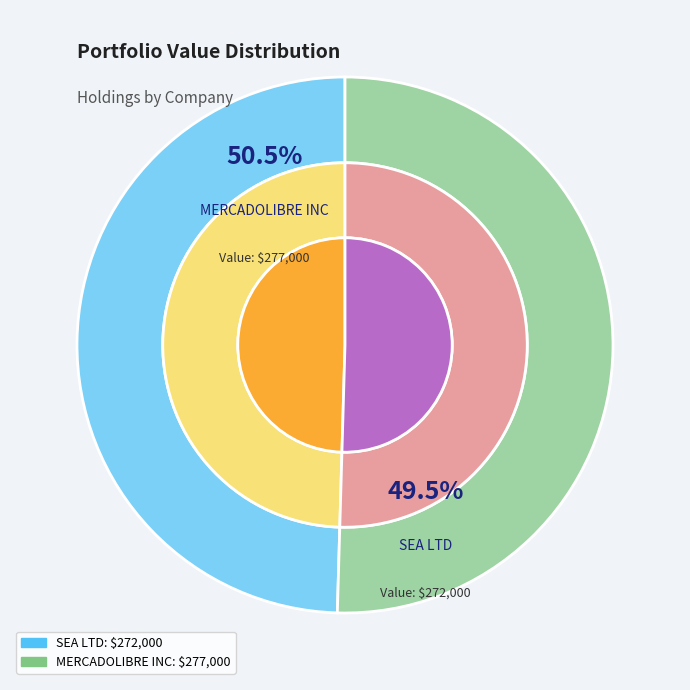

To the nearest percent, what is the difference between the MERCADOLIBRE INC and SEA LTD slice percentages?

1%